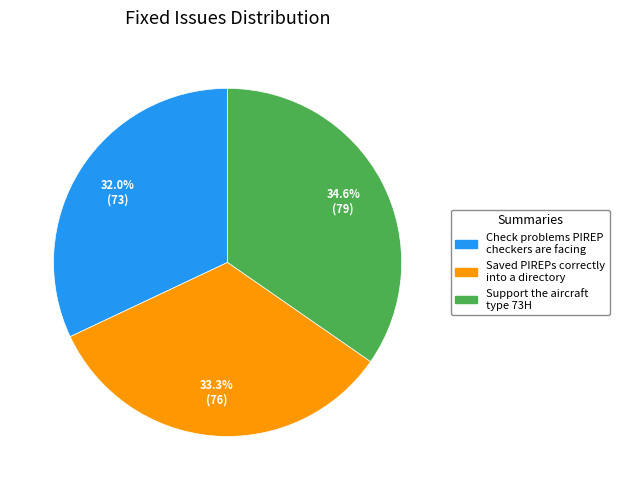

Rank the categories by value from lowest to highest.

Check problems PIREP checkers are facing, Saved PIREPs correctly into a directory, Support the aircraft type 73H